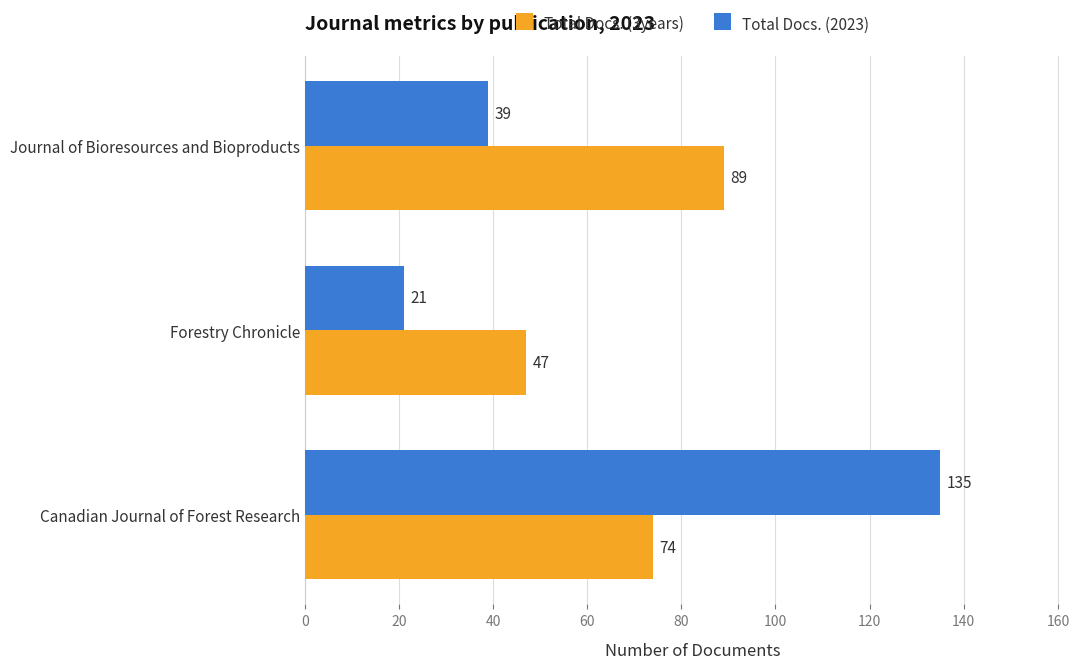

The Total Docs. (3years) series shows 143 at Journal of Bioresources and Bioproducts. True or false?

False